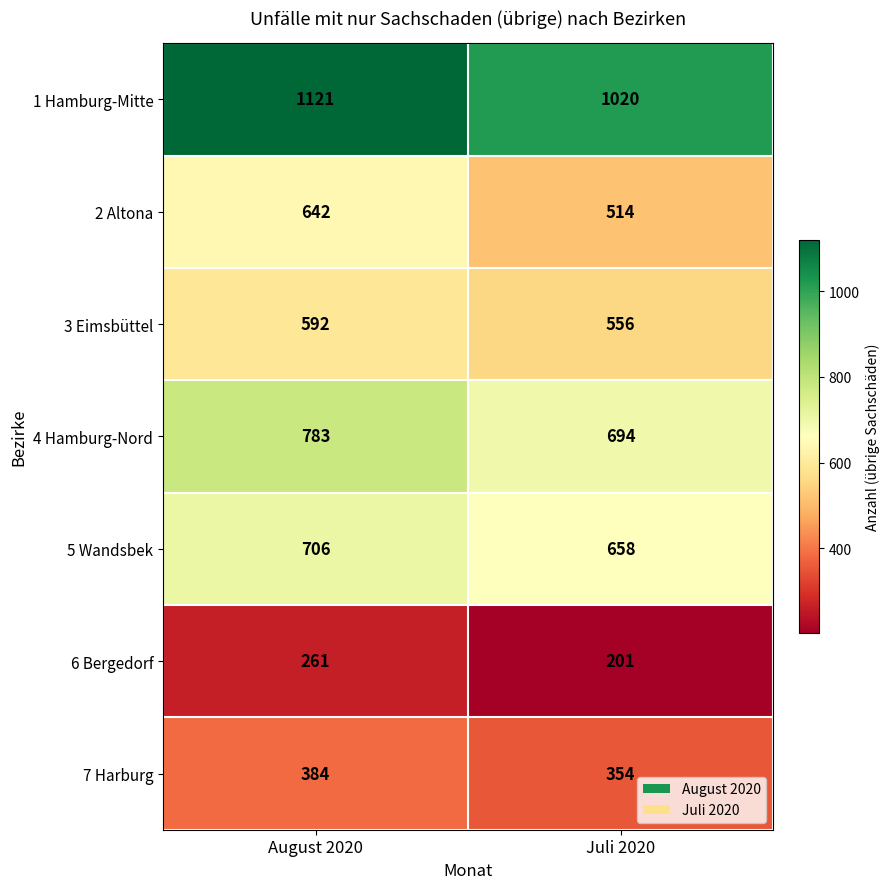

At Juli 2020, list the series in order from largest to smallest.

1 Hamburg-Mitte, 4 Hamburg-Nord, 5 Wandsbek, 3 Eimsbüttel, 2 Altona, 7 Harburg, 6 Bergedorf